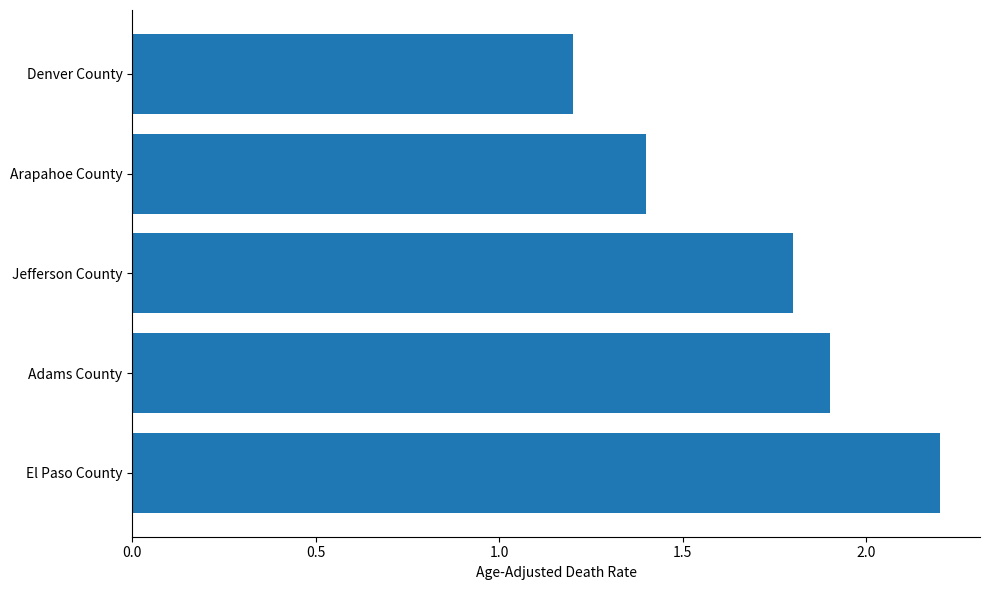

How many bars are there in total?

5